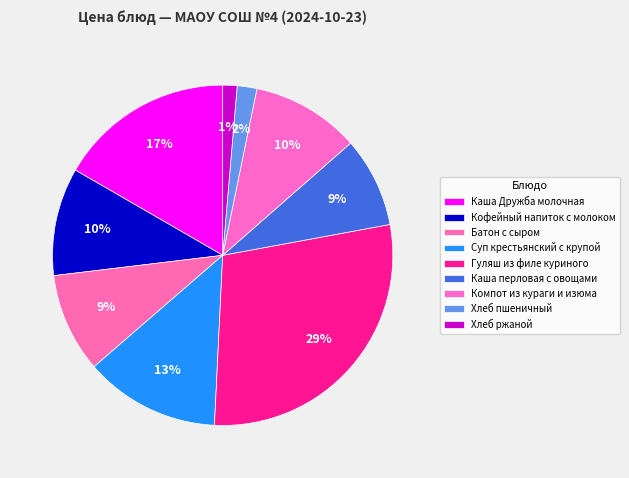

Is there a majority slice in this chart?

No